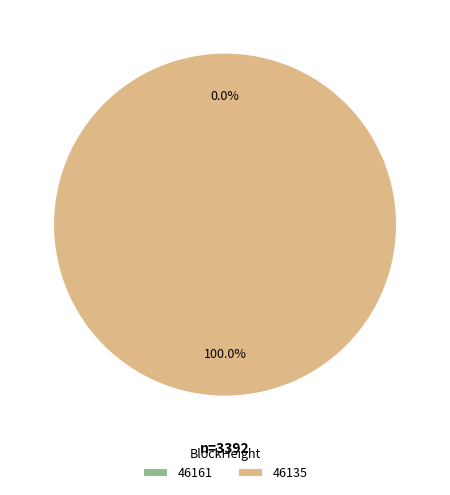

To the nearest percent, what is the difference between the largest and smallest slice percentages?

100%